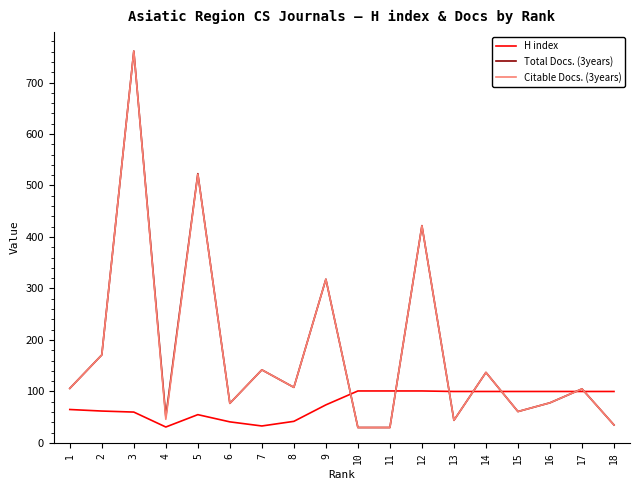

At which category is the sum across all series the highest?

3